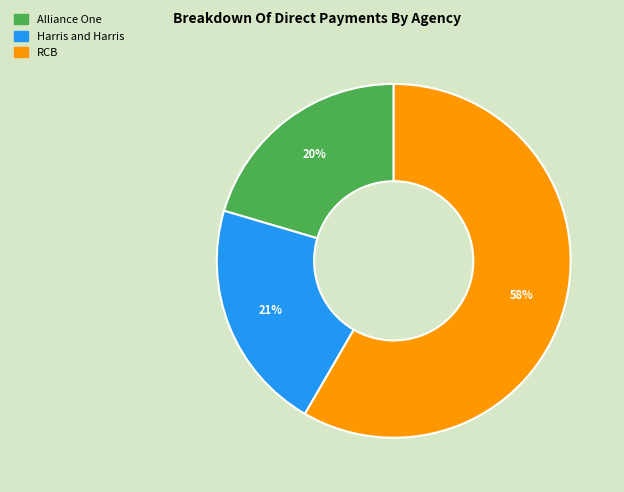

To the nearest percent, what is the difference between the largest and smallest slice percentages?

38%